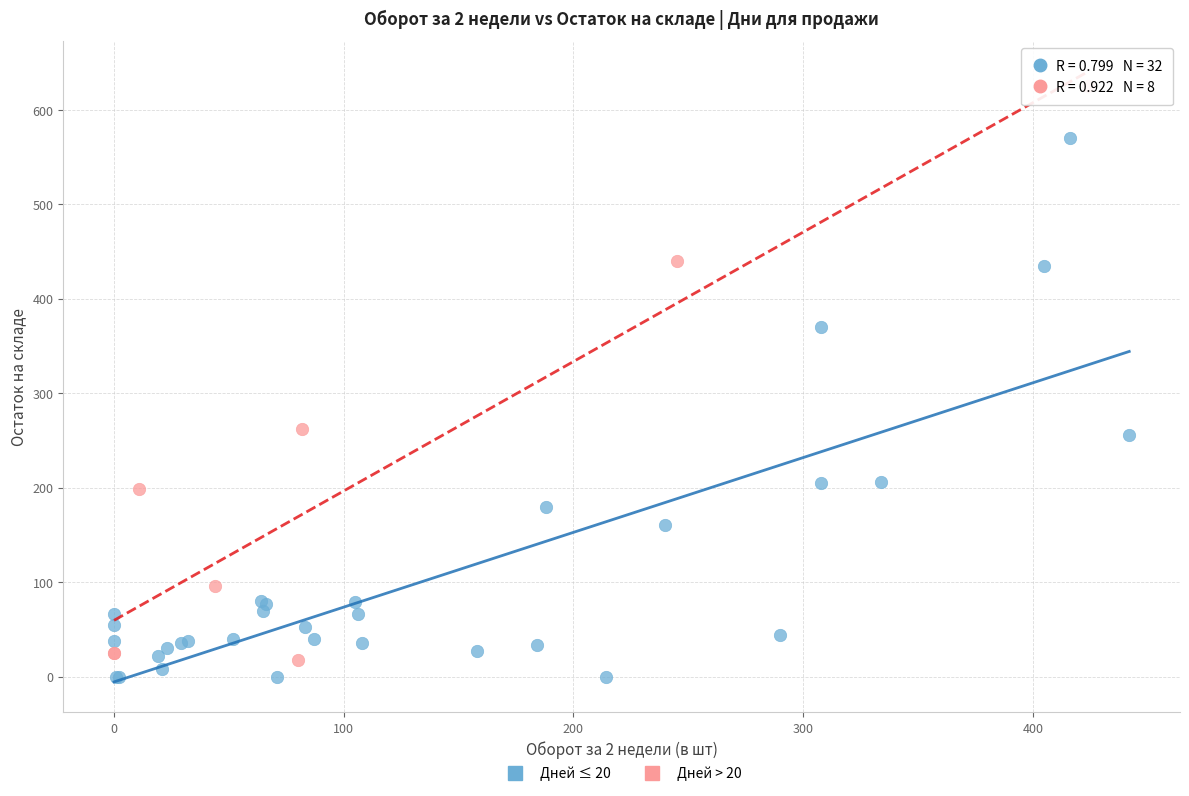

Which series has the largest Y range (max minus min)?

Дней > 20